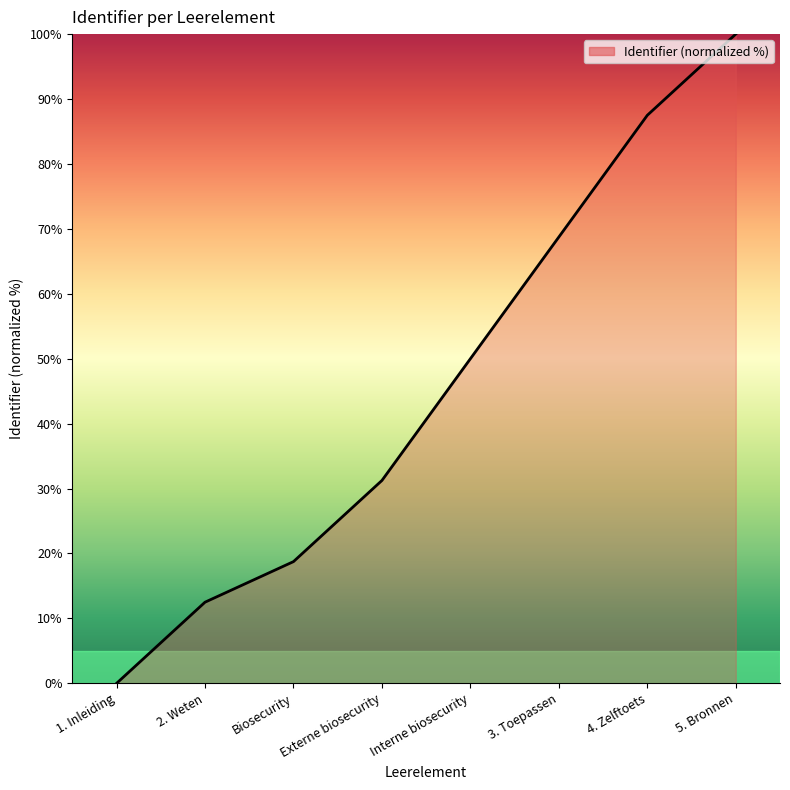

True or false: there are more than 0 points higher than both neighbors.

False